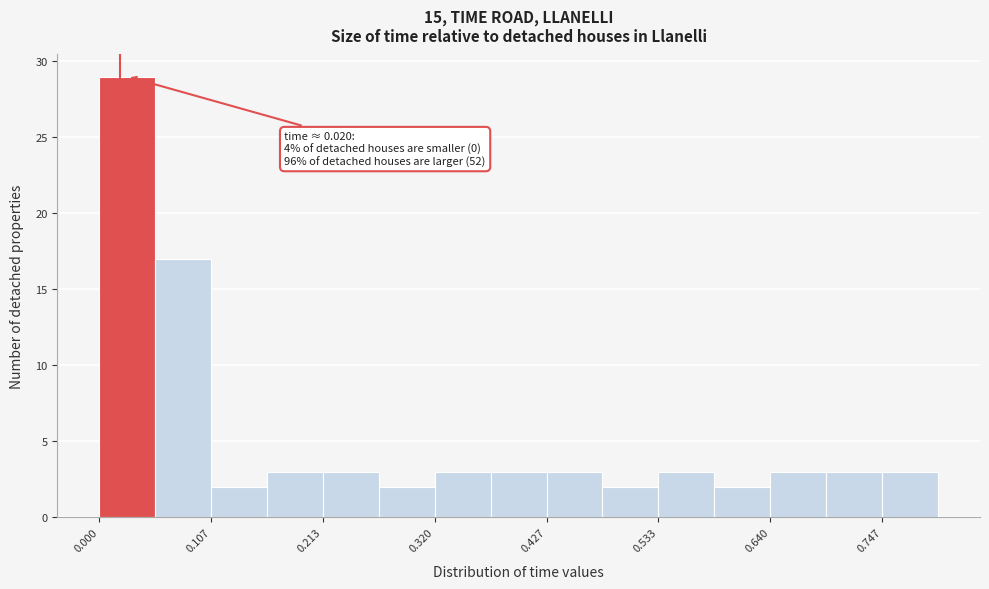

Read against the x-axis, roughly where is the centre of the tallest bar?

0.02